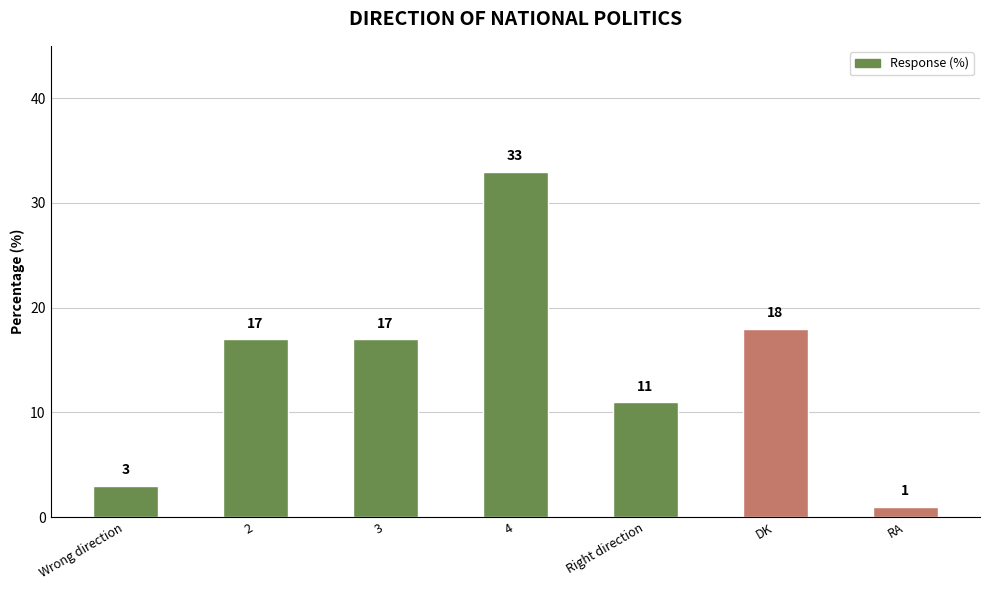

Reading right to left, extract all data points from this chart.

1	18	11	33	17	17	3